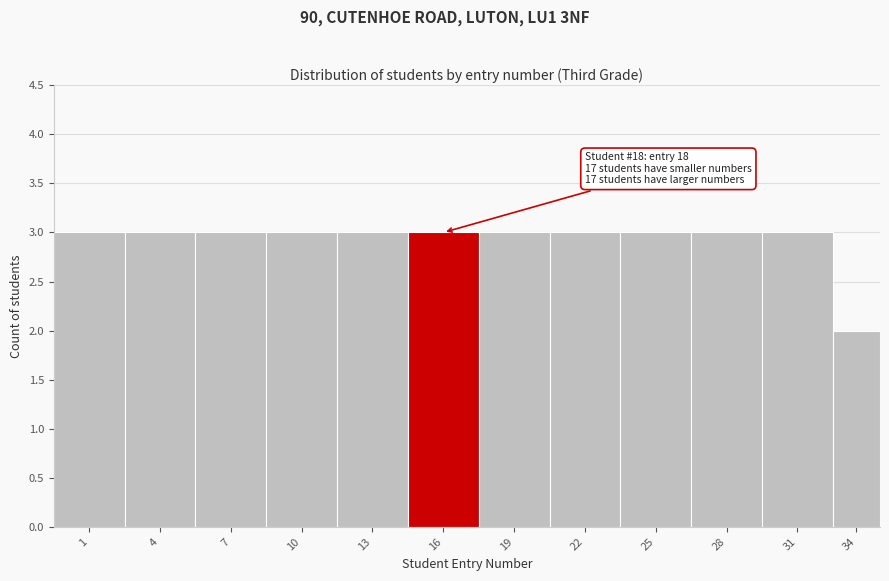

Reading right to left, extract all data points from this chart.

34=2	31=3	28=3	25=3	22=3	19=3	16=3	13=3	10=3	7=3	4=3	1=3